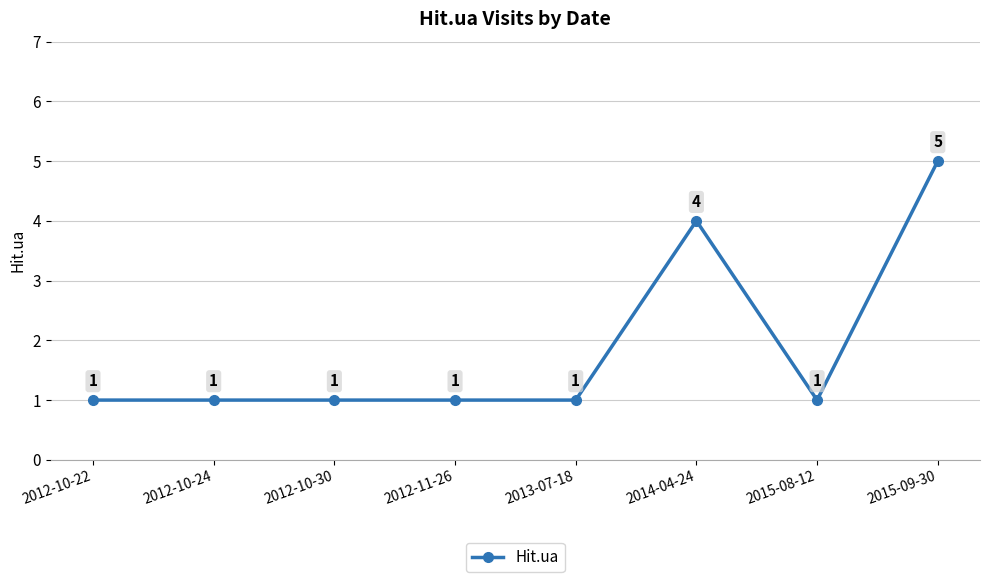

What is the greatest value displayed?

5